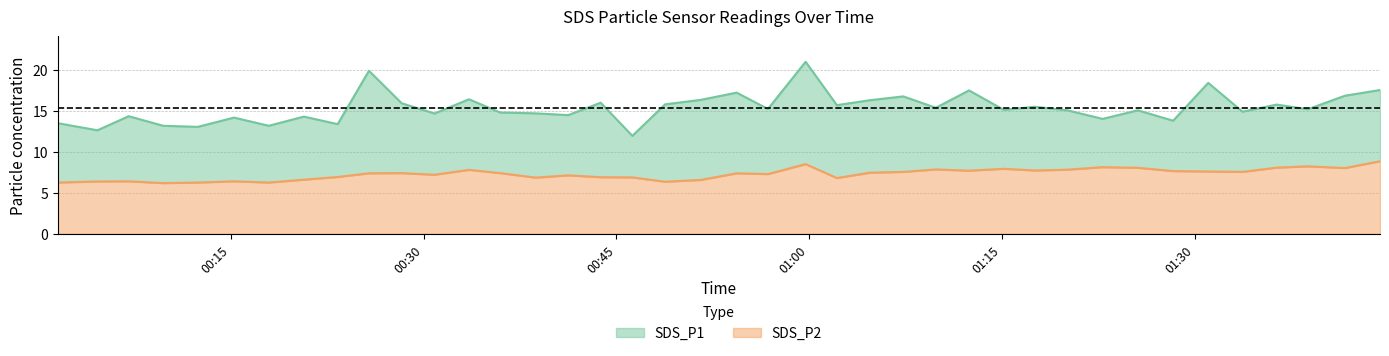

What is the label of the 38th point from the left?

2022/06/03 01:38:49